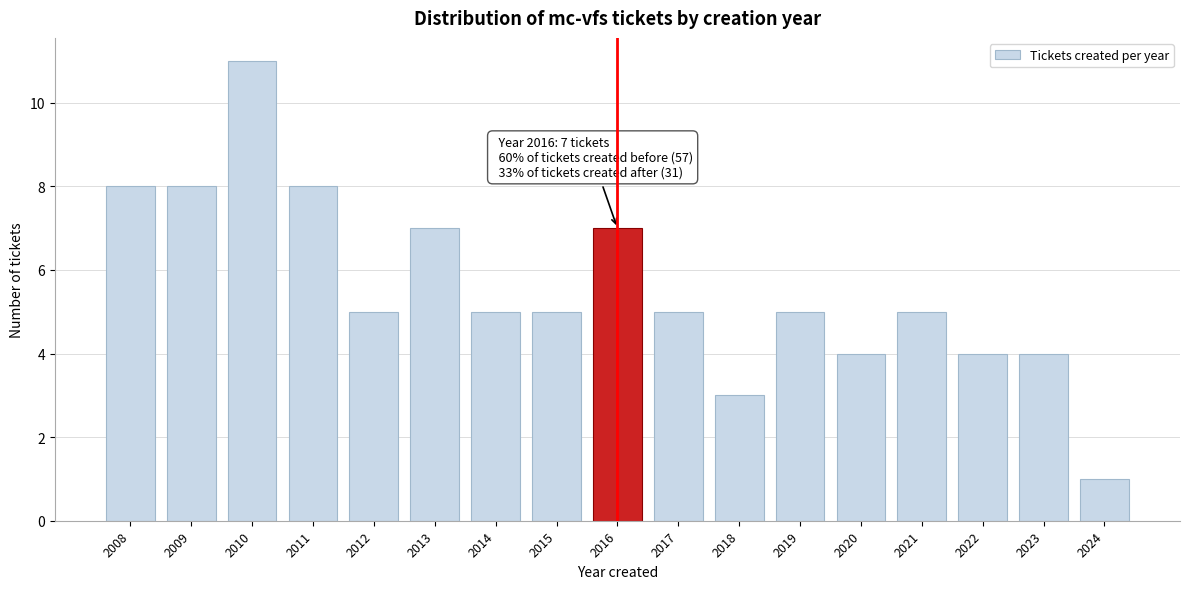

Reading left to right, extract all data points from this chart.

8	8	11	8	5	7	5	5	7	5	3	5	4	5	4	4	1